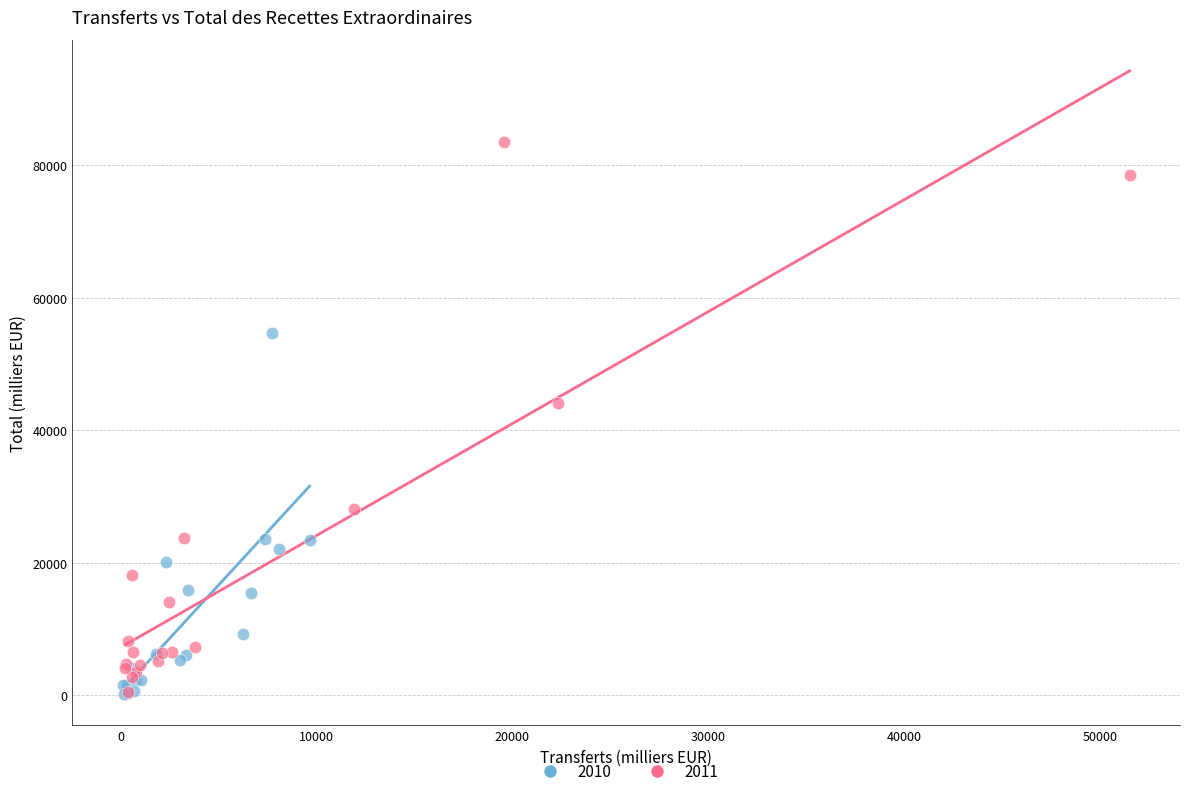

Which series reaches the maximum Y coordinate?

2011